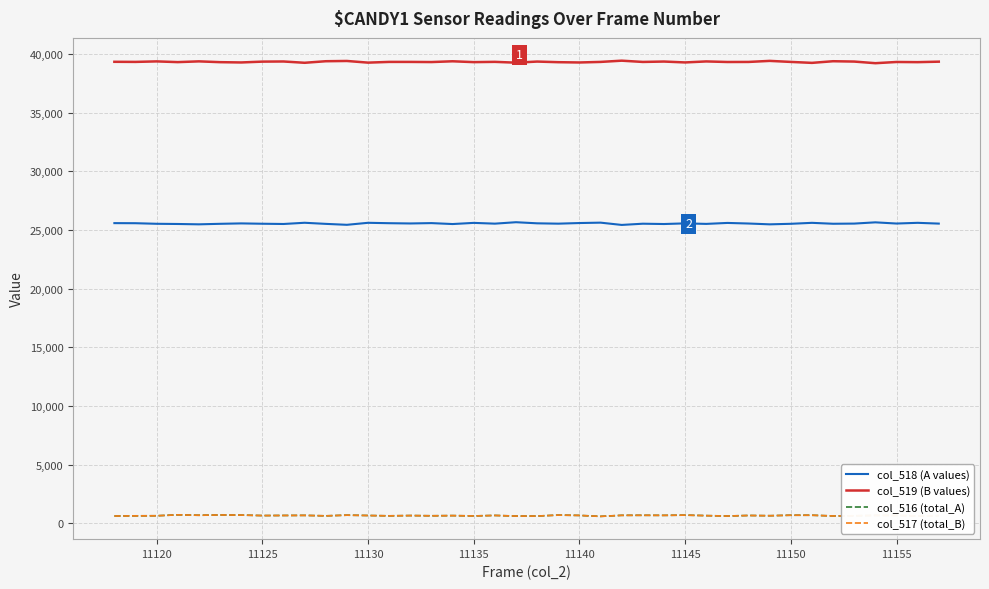

What is the greatest value displayed?

39432